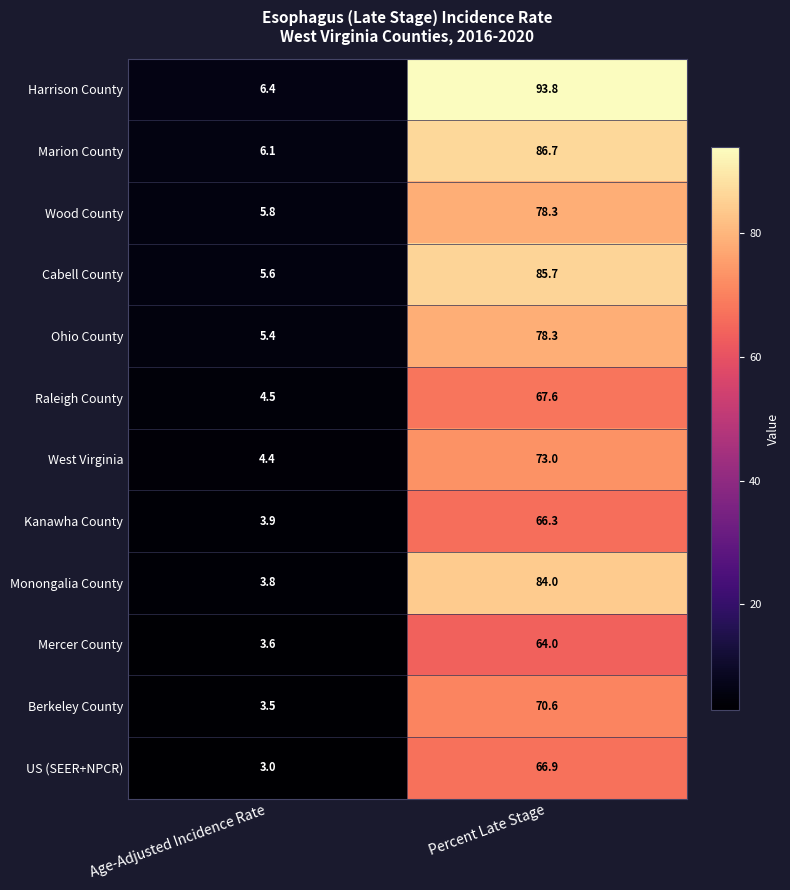

Which series changed the most between Age-Adjusted Incidence Rate and Percent Late Stage?

Harrison County